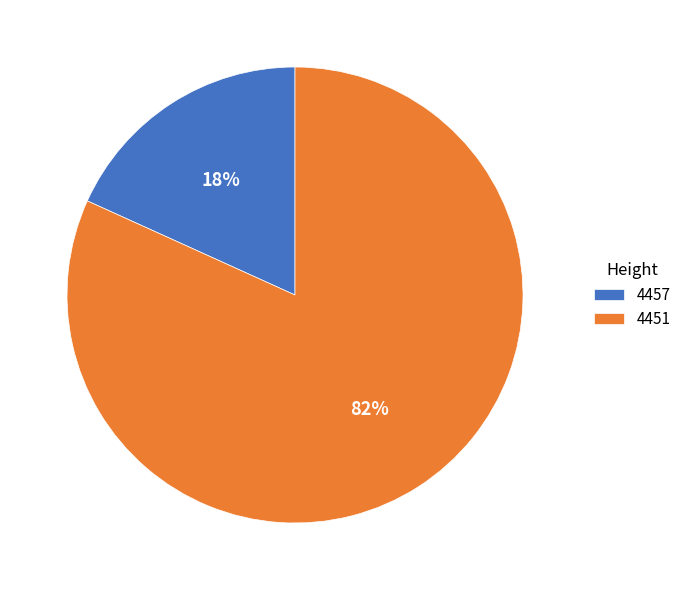

To the nearest percent, what is the difference between the largest and smallest slice percentages?

64%